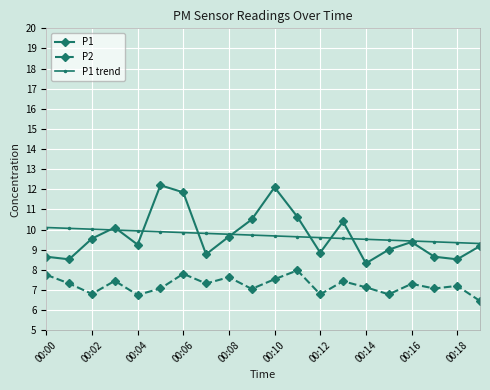

What is the difference between the maximum and minimum values in the P1 trend series?

0.8